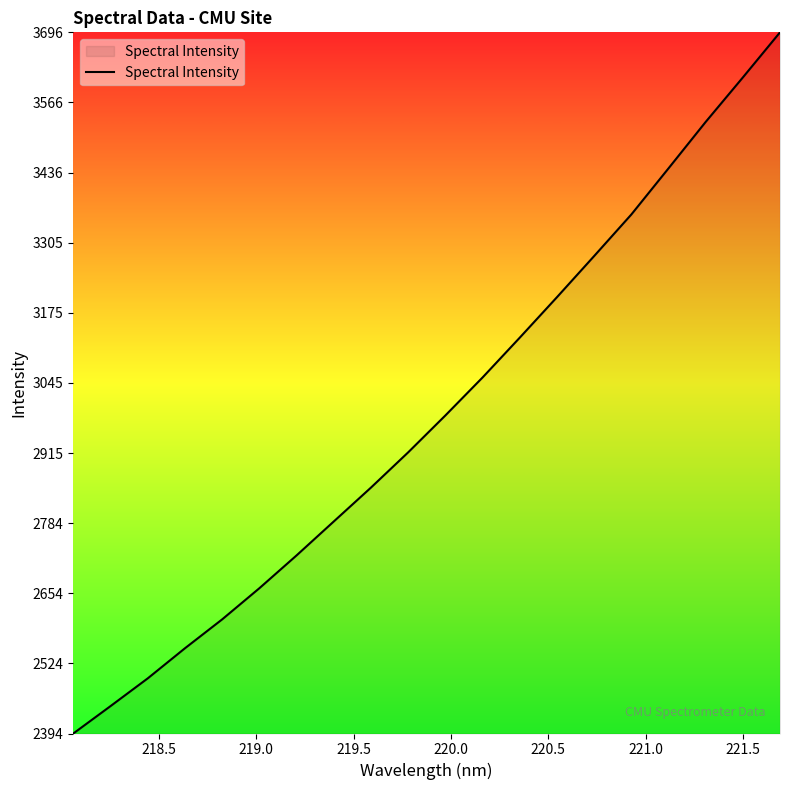

Reading left to right, transcribe all the data shown in this chart.

2393.5	2444.4	2495.9	2551.9	2605.5	2663.4	2724.4	2787.5	2850.4	2915.9	2984.4	3055.0	3129.0	3204.2	3280.6	3357.7	3443.5	3529.7	3612.3	3696.2